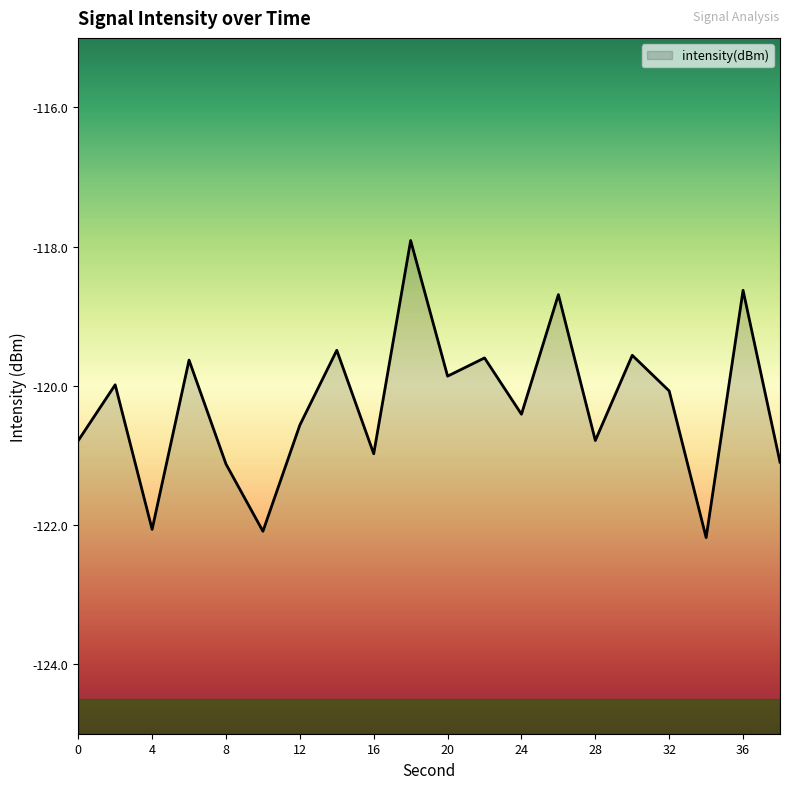

Which label corresponds to the smallest value in the chart?

34